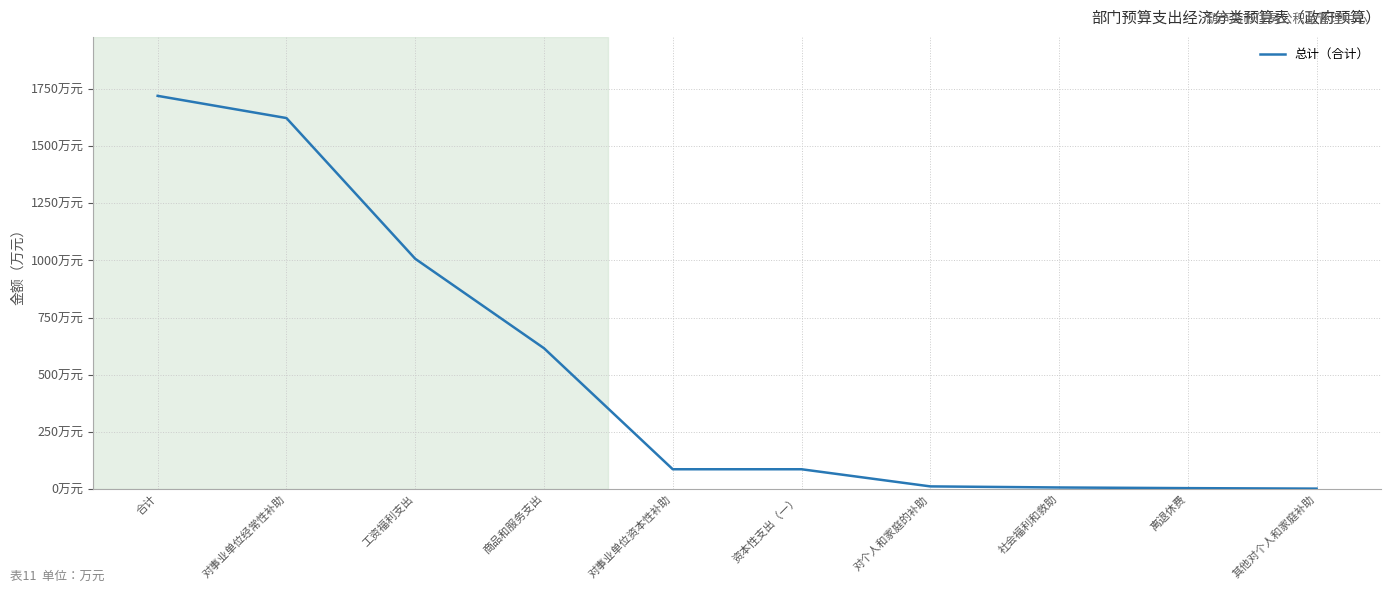

Which label corresponds to the smallest value in the chart?

其他对个人和家庭补助